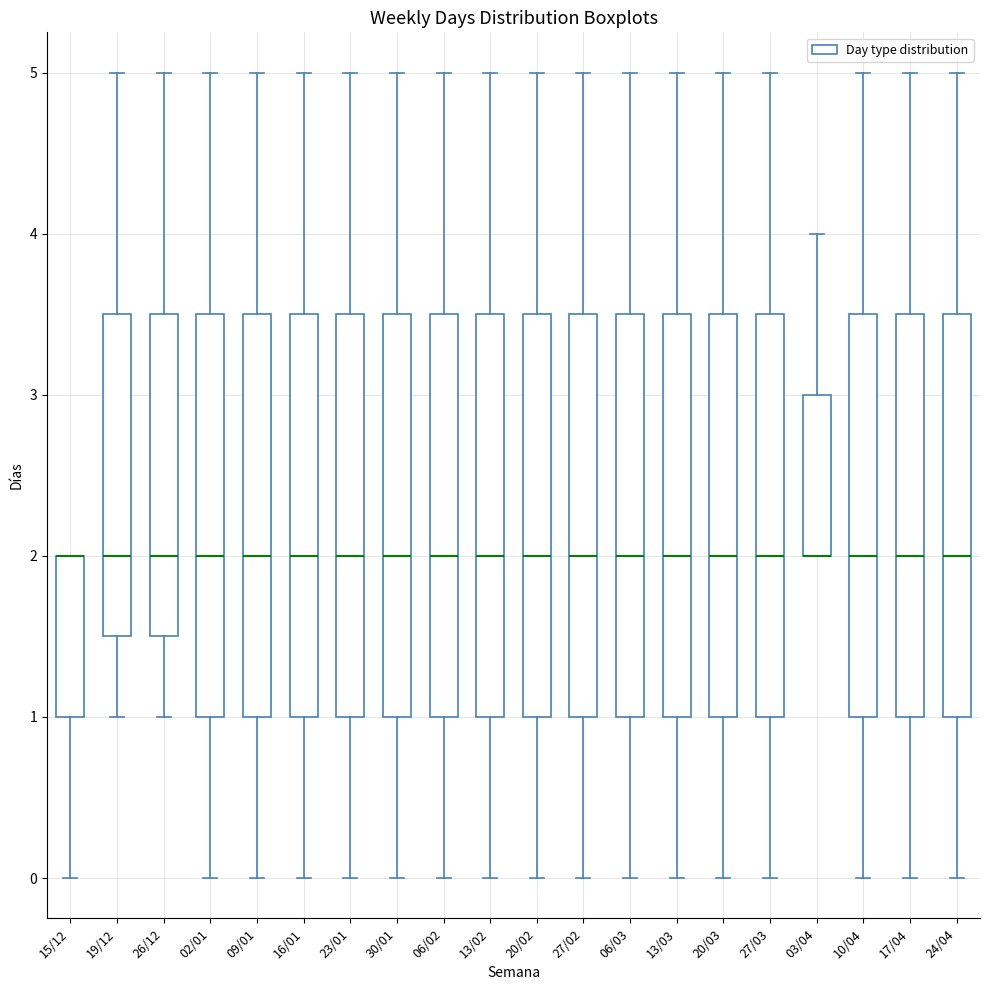

Where is the upper edge of the box for 03/04 on the y-axis? The values are not printed on the chart, so give them approximately, as read against the axis.

3.0